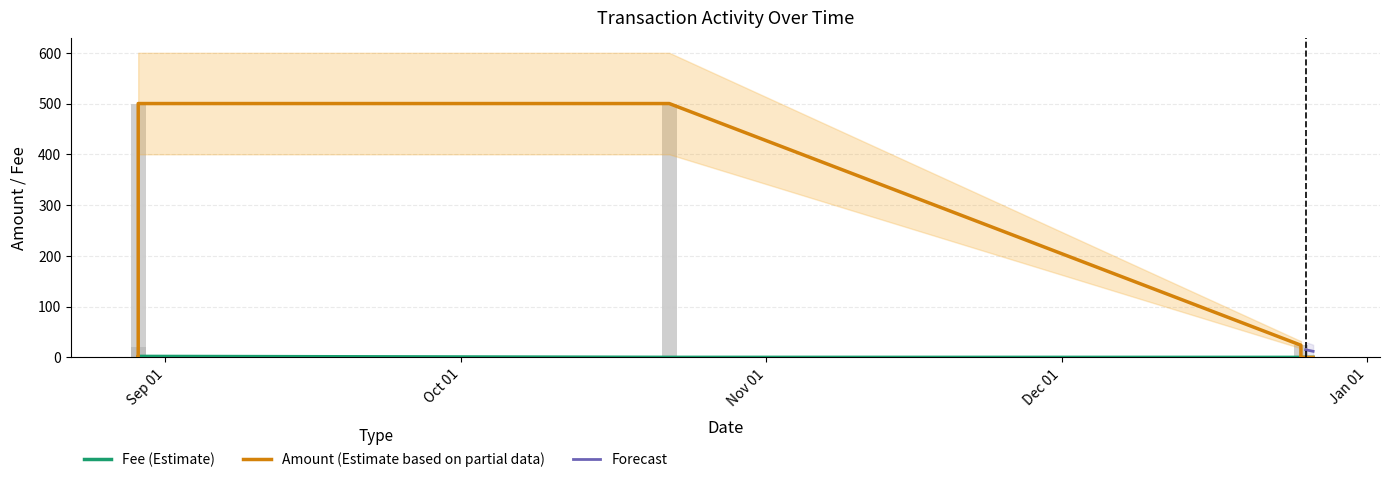

What is the average value of the Amount series?

130.5